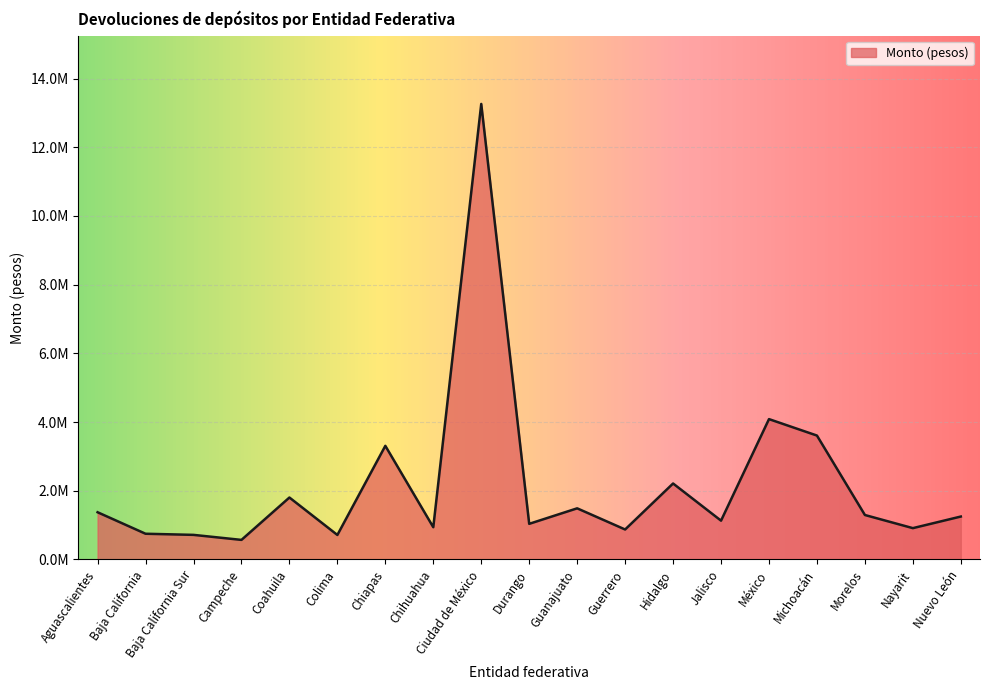

Reading right to left, transcribe all the data shown in this chart.

Nuevo León=1248165.8	Nayarit=910440.3	Morelos=1292989.0	Michoacán=3606301.0	México=4085253.2	Jalisco=1128523.0	Hidalgo=2210558.1	Guerrero=871108.3	Guanajuato=1487300.6	Durango=1035945.8	Ciudad de México=13263025.8	Chihuahua=937197.8	Chiapas=3307247.5	Colima=711916.8	Coahuila=1802200.8	Campeche=568030.6	Baja California Sur=714365.4	Baja California=747185.6	Aguascalientes=1373177.3